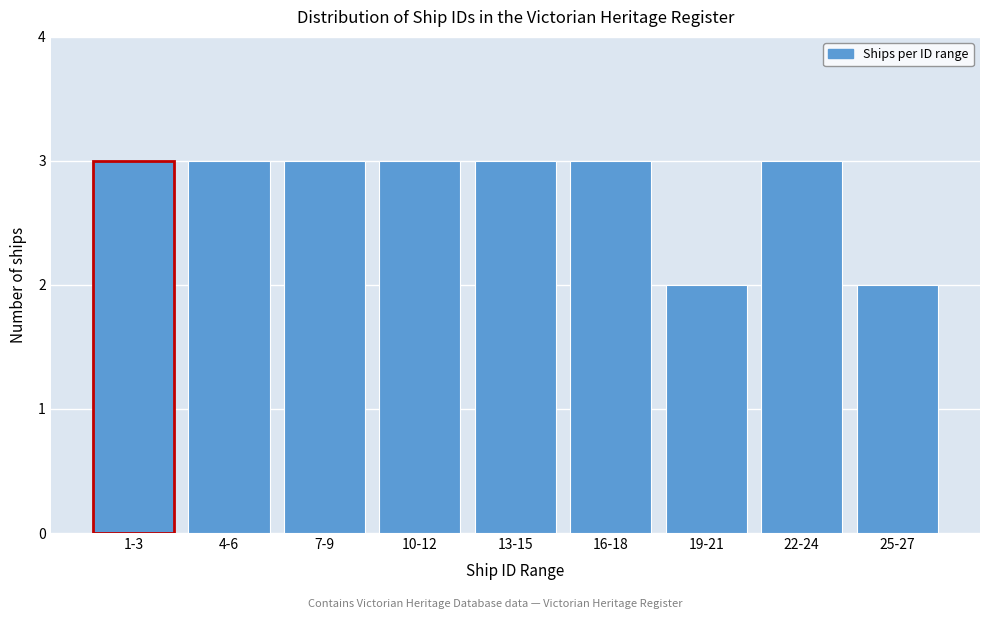

Reading right to left, transcribe all the data shown in this chart.

25-27=2	22-24=3	19-21=2	16-18=3	13-15=3	10-12=3	7-9=3	4-6=3	1-3=3